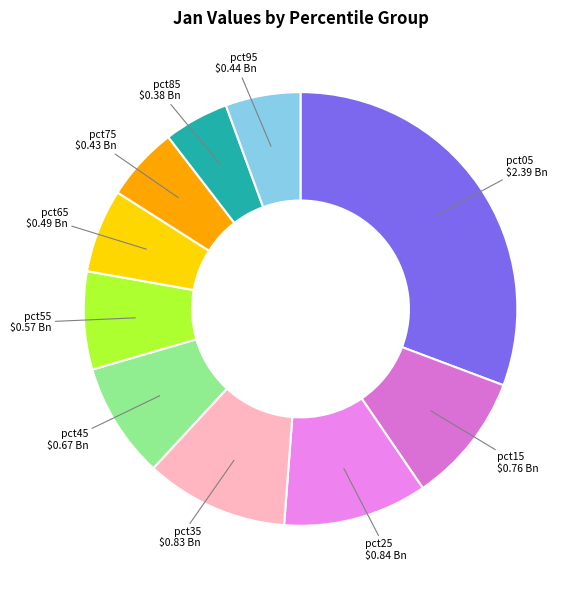

How many segments does this pie chart have?

10